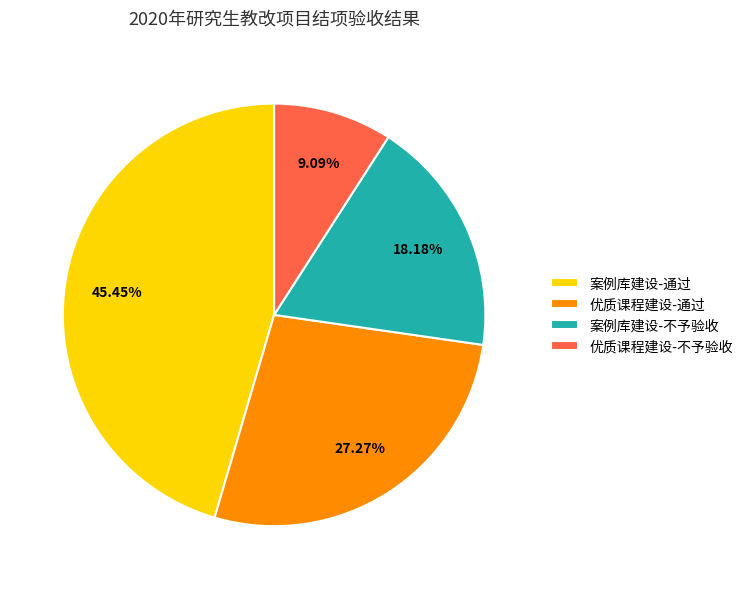

To the nearest percent, what portion does 案例库建设-不予验收 represent?

18%